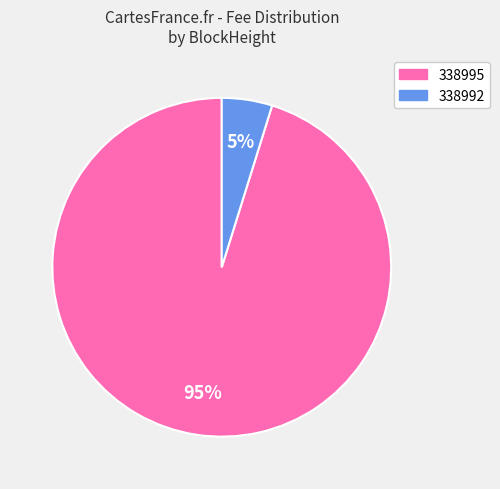

How many slices are in this pie chart?

2